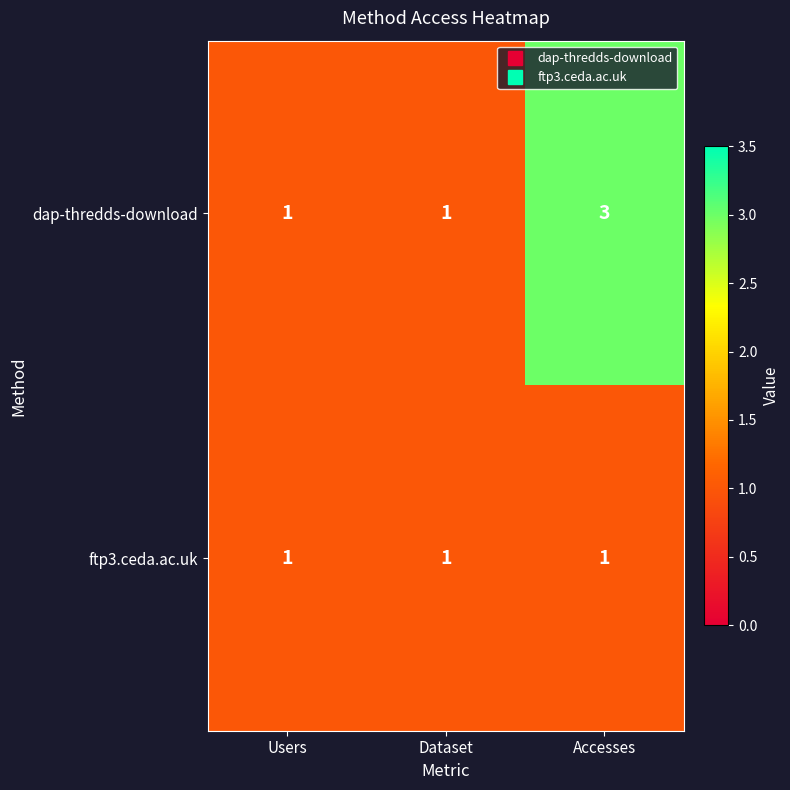

True or false: ftp3.ceda.ac.uk has a value of 2 at Accesses.

False